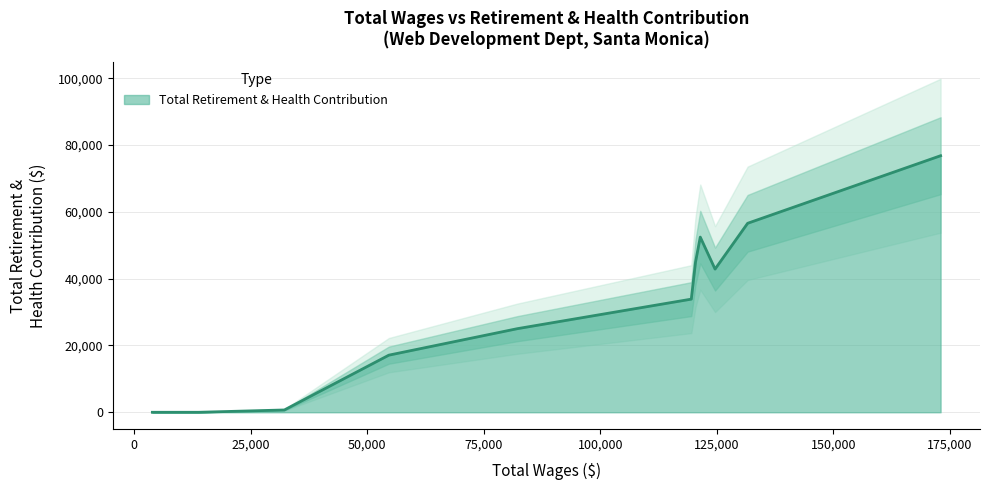

True or false: the data shows 56571 at 131596.0.

True